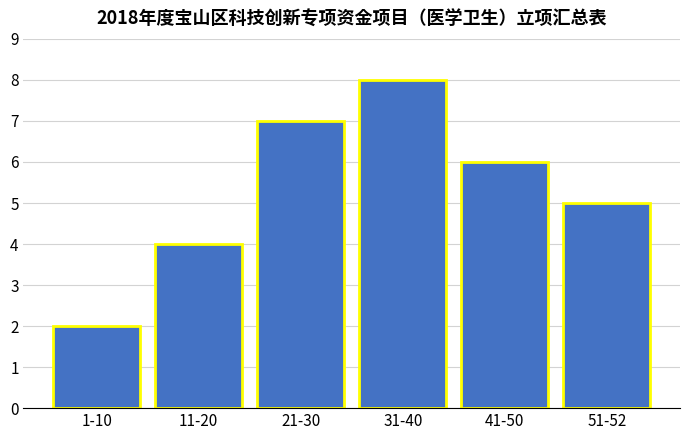

Reading right to left, extract all data points from this chart.

51-52=5	41-50=6	31-40=8	21-30=7	11-20=4	1-10=2